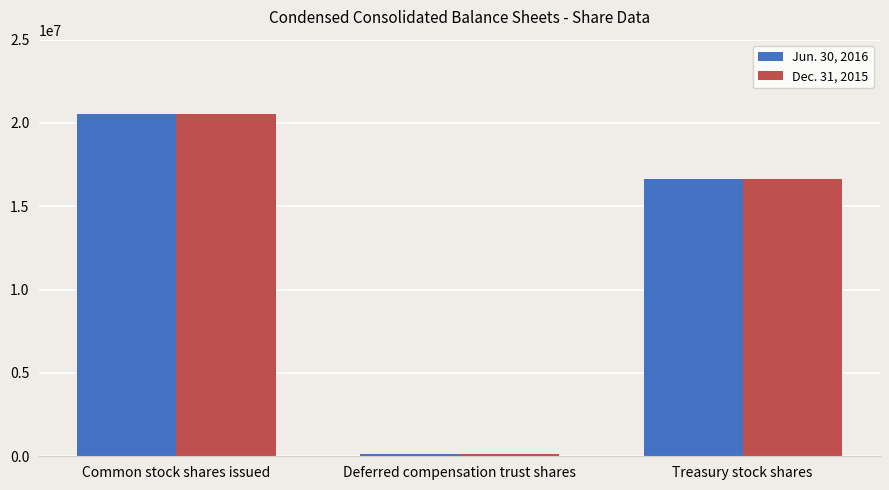

At which label is Dec. 31, 2015 closest to 10331972?

Treasury stock shares